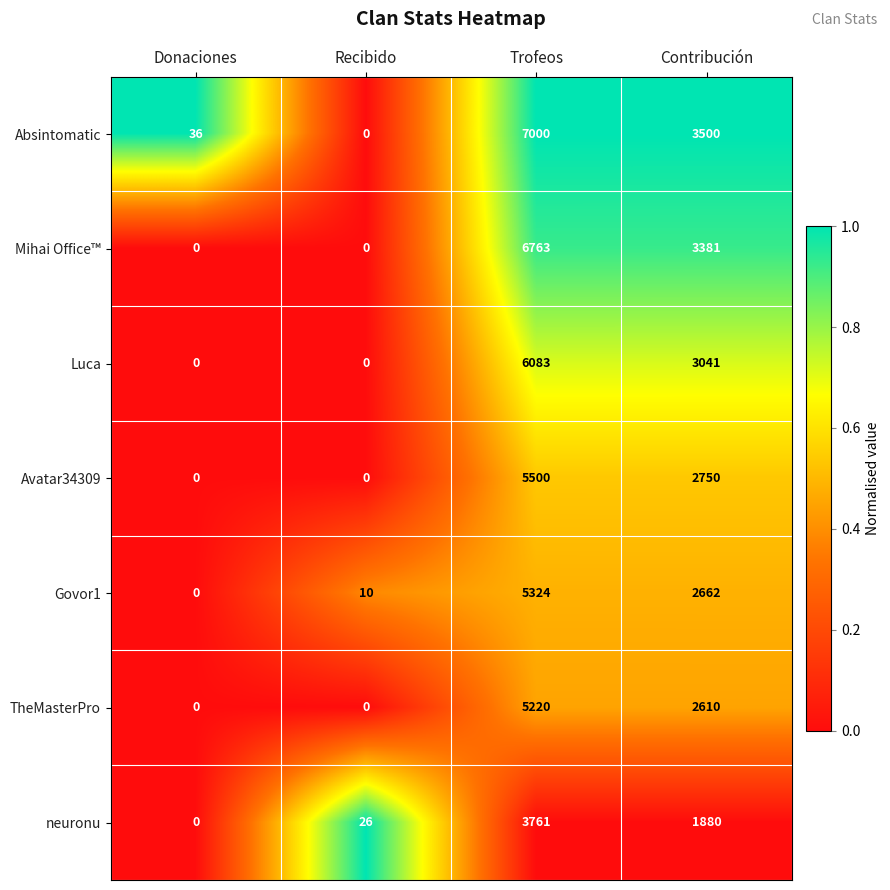

Which series changed the most between Recibido and Trofeos?

Absintomatic